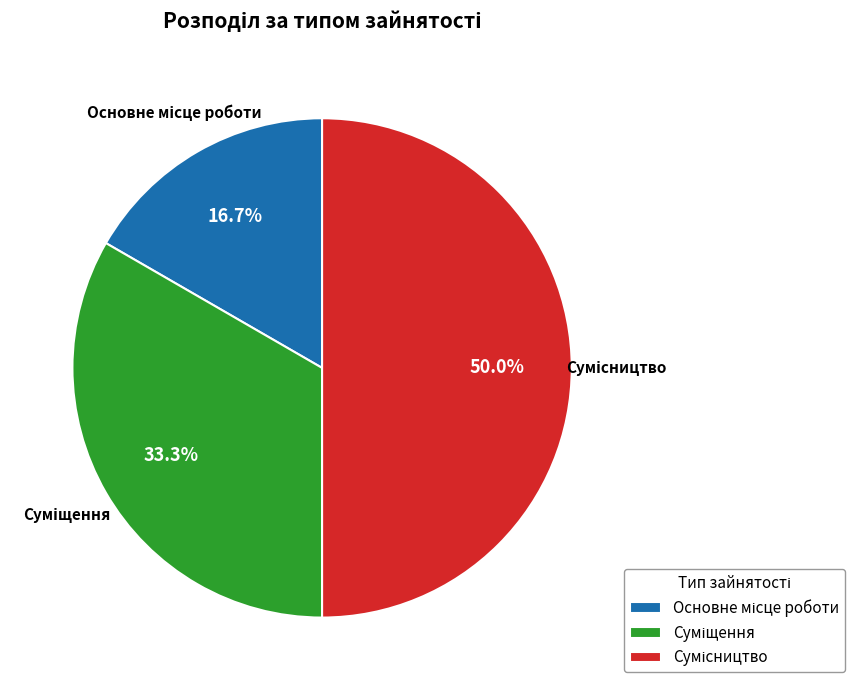

Is it true that Сумісництво is 50% of the pie?

True